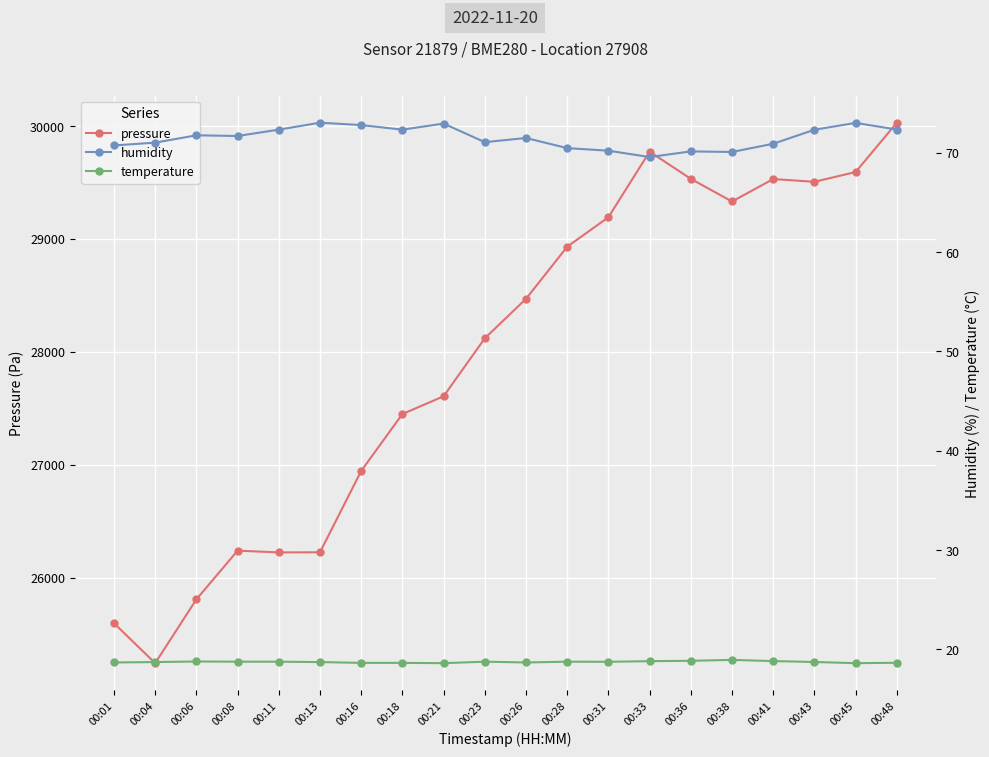

Reading left to right, what are all the values shown in this chart?

pressure: 00:01=25597.0	00:04=25243.1	00:06=25808.2	00:08=26239.7	00:11=26224.2	00:13=26225.1	00:16=26945.7	00:18=27449.7	00:21=27607.0	00:23=28120.4	00:26=28470.1	00:28=28931.6	00:31=29192.5	00:33=29773.7	00:36=29532.5	00:38=29332.1	00:41=29530.9	00:43=29506.5	00:45=29593.0	00:48=30030.1
humidity: 00:01=70.7	00:04=71.0	00:06=71.8	00:08=71.7	00:11=72.3	00:13=73.0	00:16=72.8	00:18=72.3	00:21=72.9	00:23=71.1	00:26=71.5	00:28=70.5	00:31=70.2	00:33=69.6	00:36=70.1	00:38=70.1	00:41=70.9	00:43=72.3	00:45=73.0	00:48=72.3
temperature: 00:01=18.7	00:04=18.7	00:06=18.8	00:08=18.8	00:11=18.8	00:13=18.7	00:16=18.6	00:18=18.6	00:21=18.6	00:23=18.8	00:26=18.7	00:28=18.8	00:31=18.8	00:33=18.8	00:36=18.9	00:38=18.9	00:41=18.8	00:43=18.7	00:45=18.6	00:48=18.6